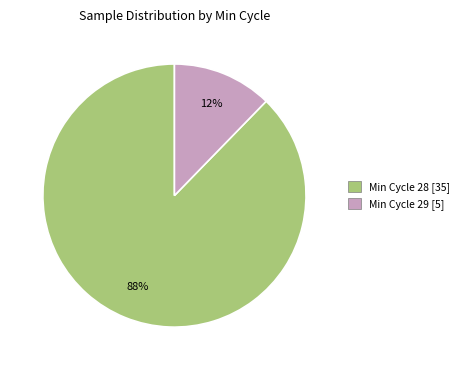

How many segments does this pie chart have?

2